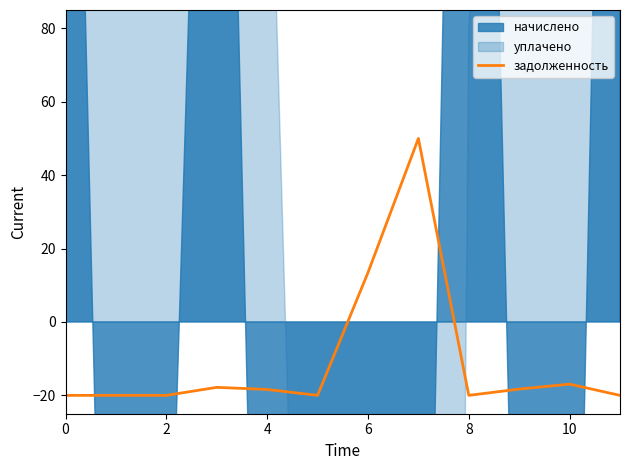

Does the chart have visible grid lines?

No